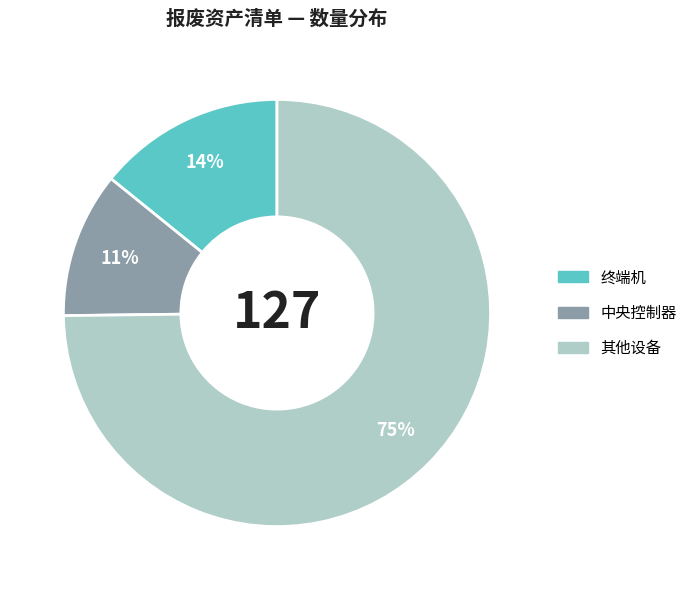

To the nearest percent, what is the difference between the 中央控制器 and 其他设备 slice percentages?

64%